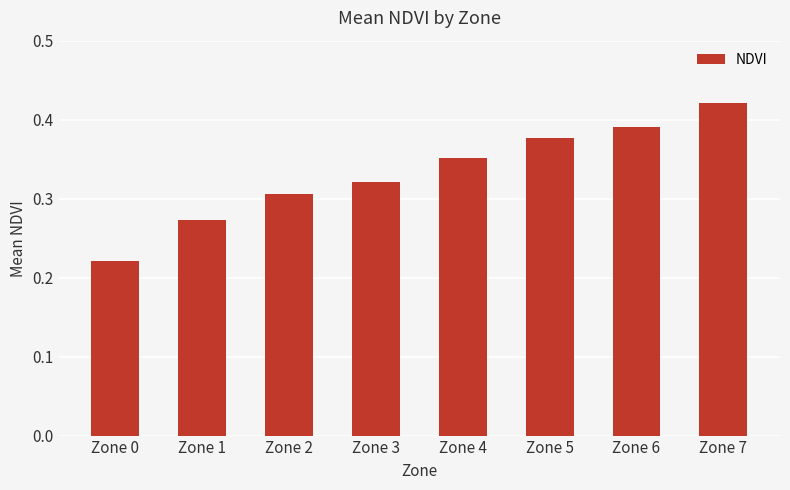

Which has a higher value, Zone 2 or Zone 5?

Zone 5